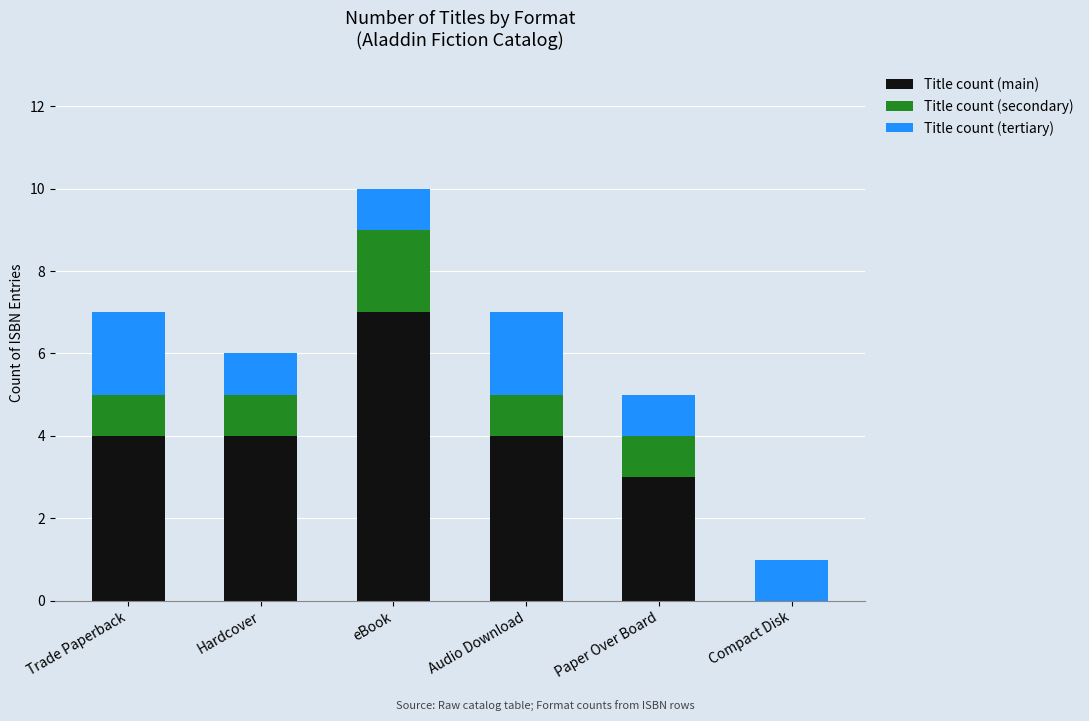

The value of Title count (main) at eBook is 10. True or false?

False